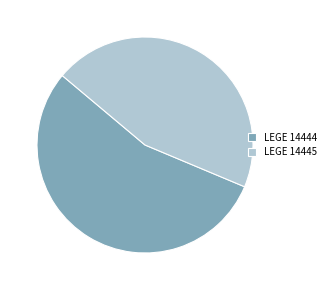

Which category accounts for the majority?

LEGE 14444